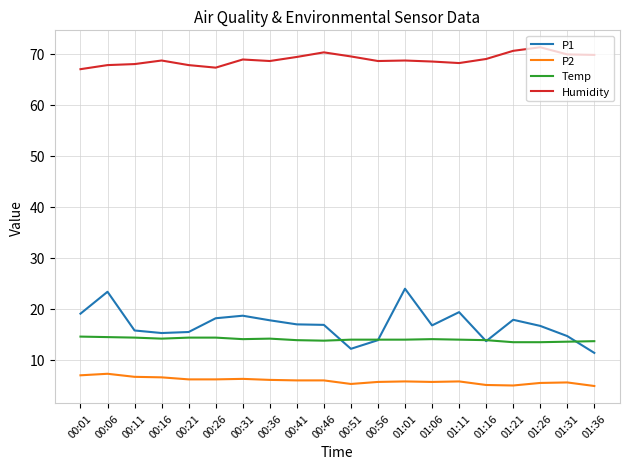

What is the lowest value of the P1 series?

11.3